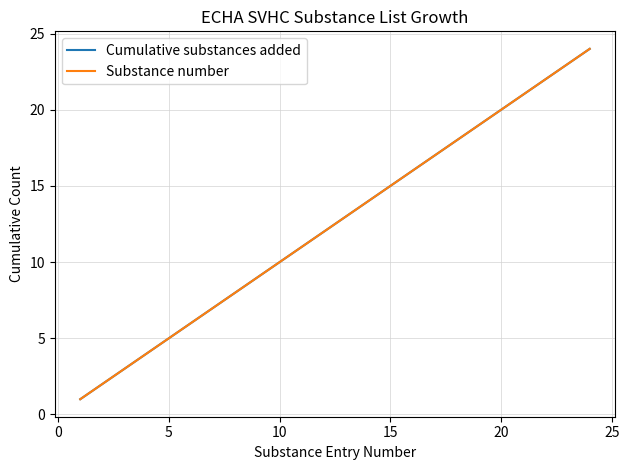

Is this an area chart (filled region under the line)?

No